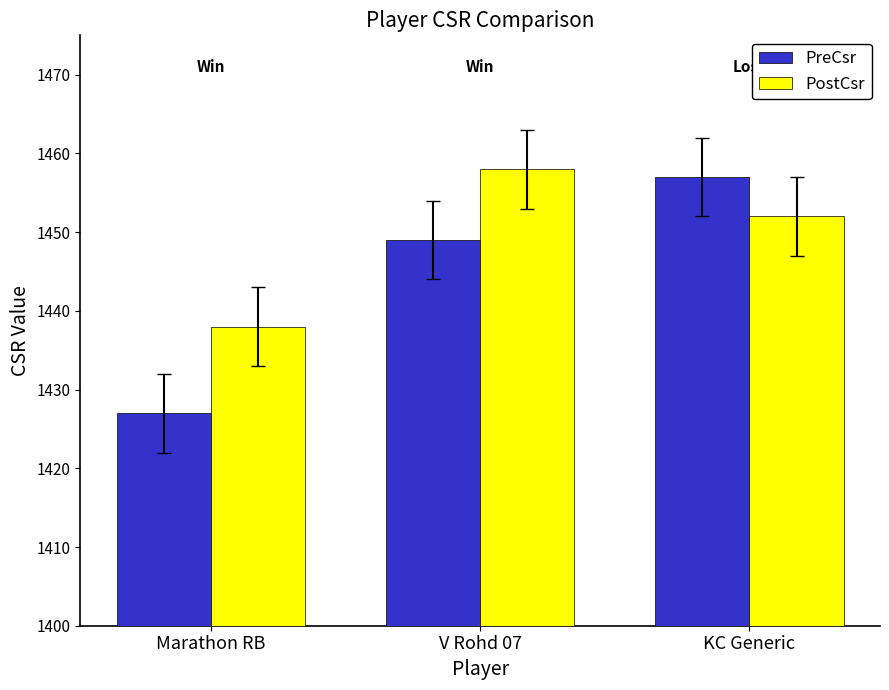

Reading left to right, list all the values displayed in this chart.

PreCsr: Marathon RB=1427	V Rohd 07=1449	KC Generic=1457
PostCsr: Marathon RB=1438	V Rohd 07=1458	KC Generic=1452